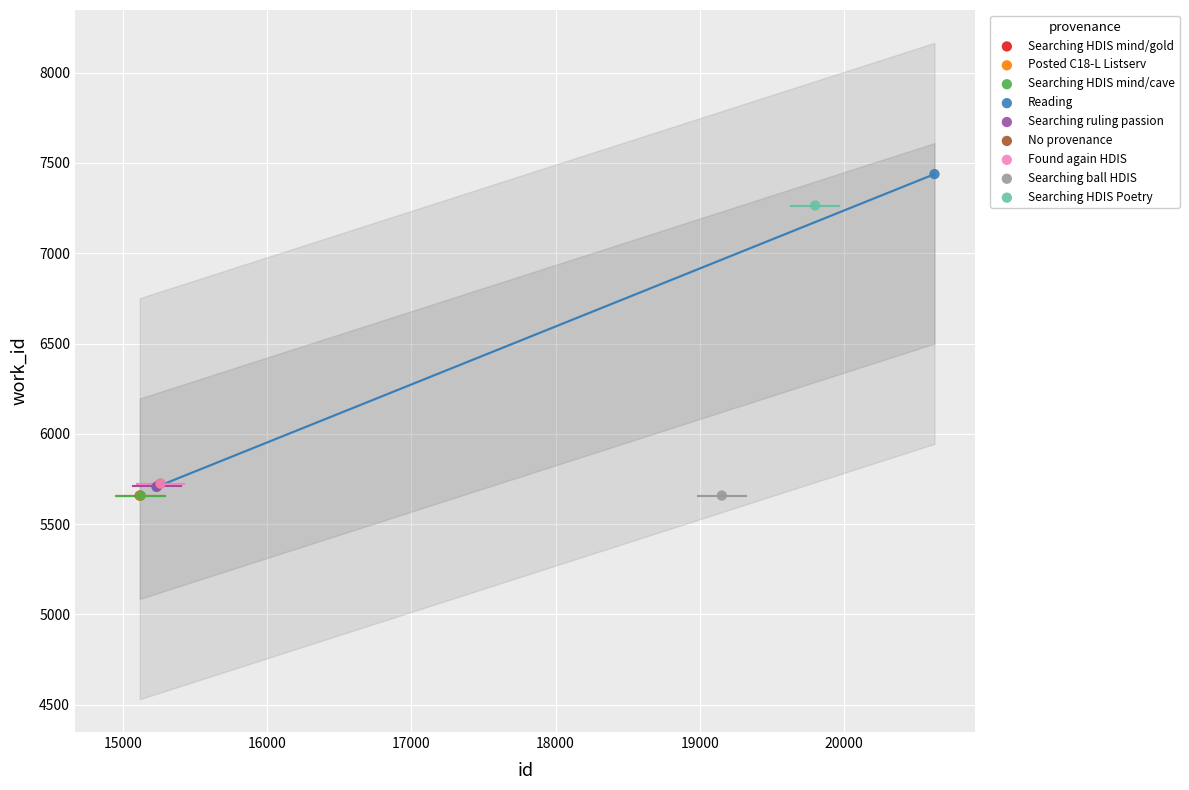

What are all the series names shown in the legend?

Searching HDIS mind/gold, Posted C18-L Listserv, Searching HDIS mind/cave, Reading, Searching ruling passion, No provenance, Found again HDIS, Searching ball HDIS, Searching HDIS Poetry